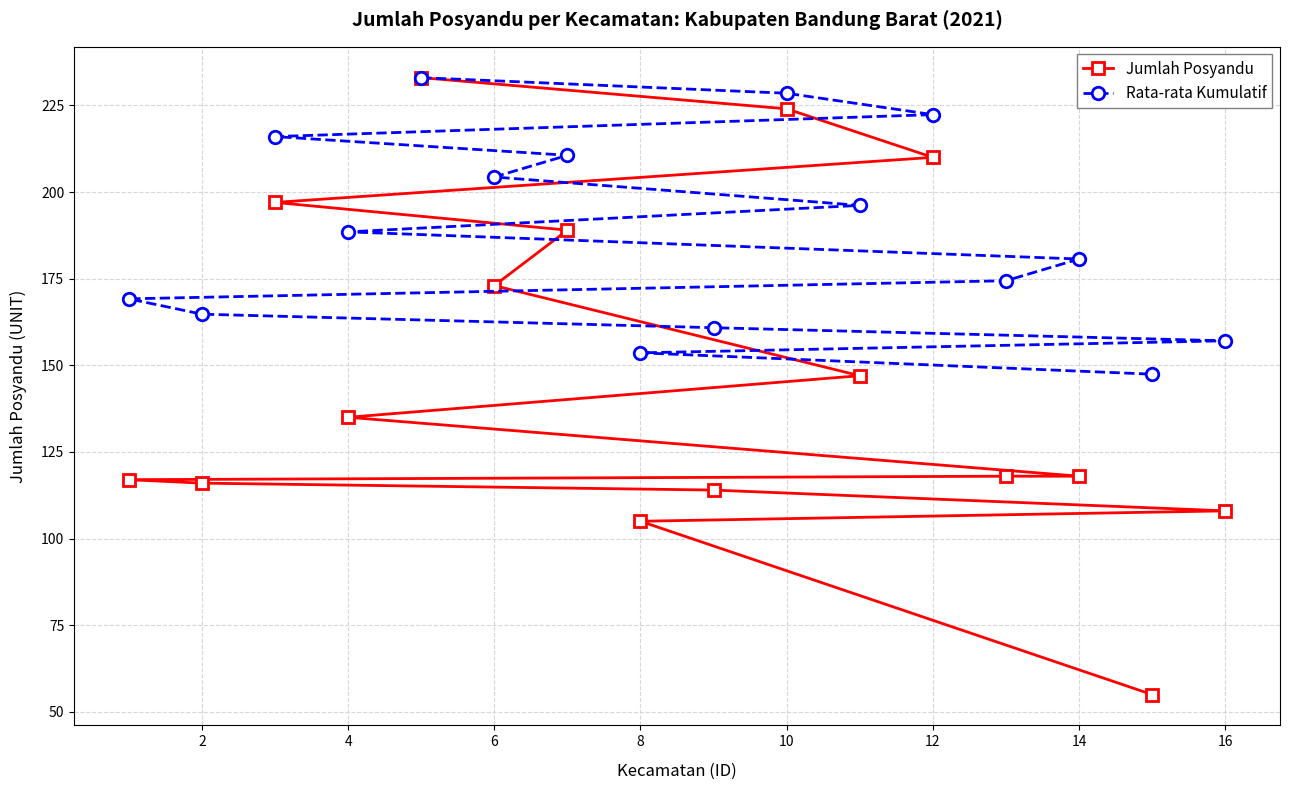

What is the sum of the Rata-rata Kumulatif values at 6 and 12?

426.7